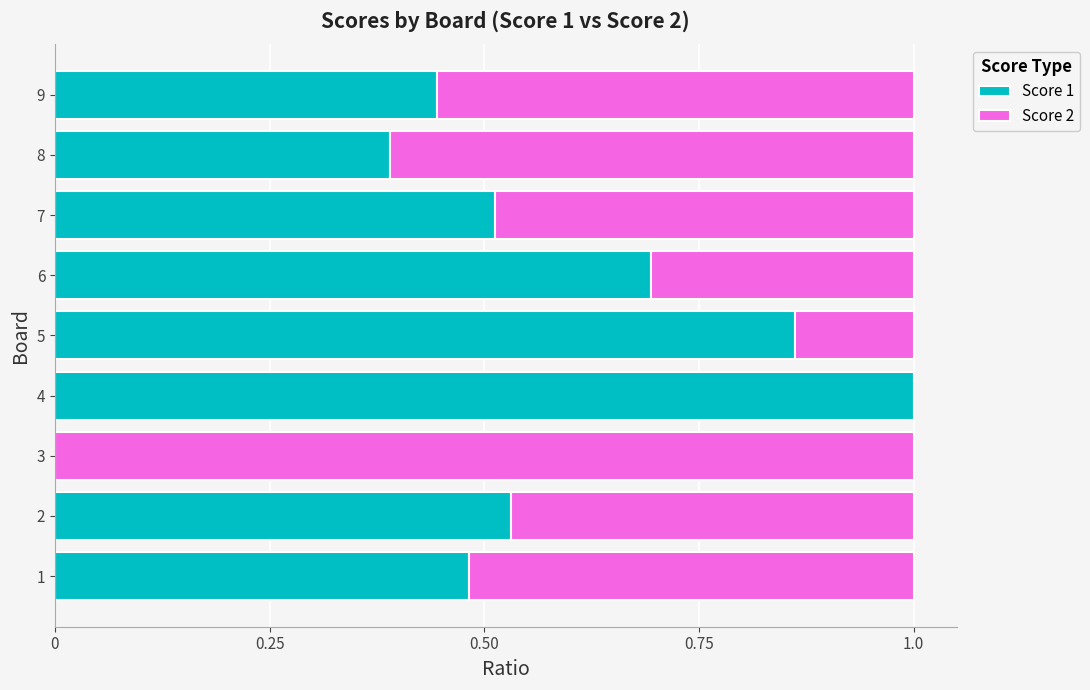

The Score 1 series shows 0.4 at 6. True or false?

False